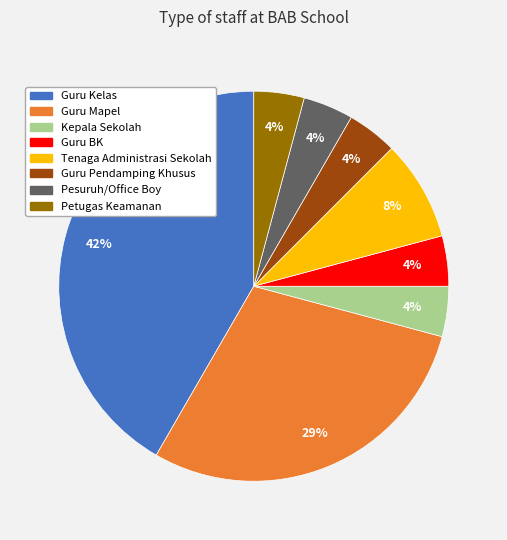

To the nearest percent, what is the average slice percentage?

12%